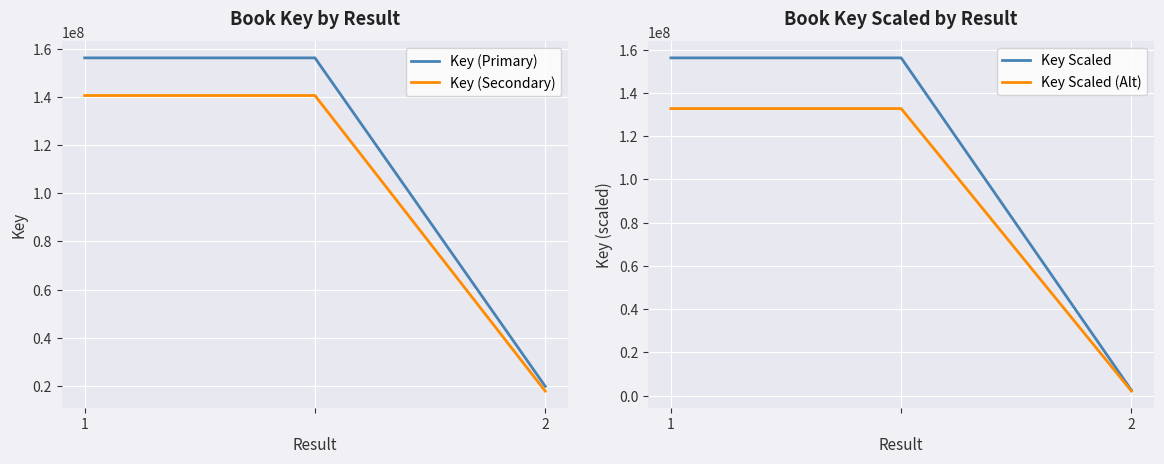

Reading right to left, transcribe all the data shown in this chart.

Key (Primary): 19893635.0	156227810.0	156227810.0
Key (Secondary): 17904271.5	140605029.0	140605029.0
Key Scaled: 2533202.7	156227810.0	156227810.0
Key Scaled (Alt): 2153222.3	132793638.5	132793638.5